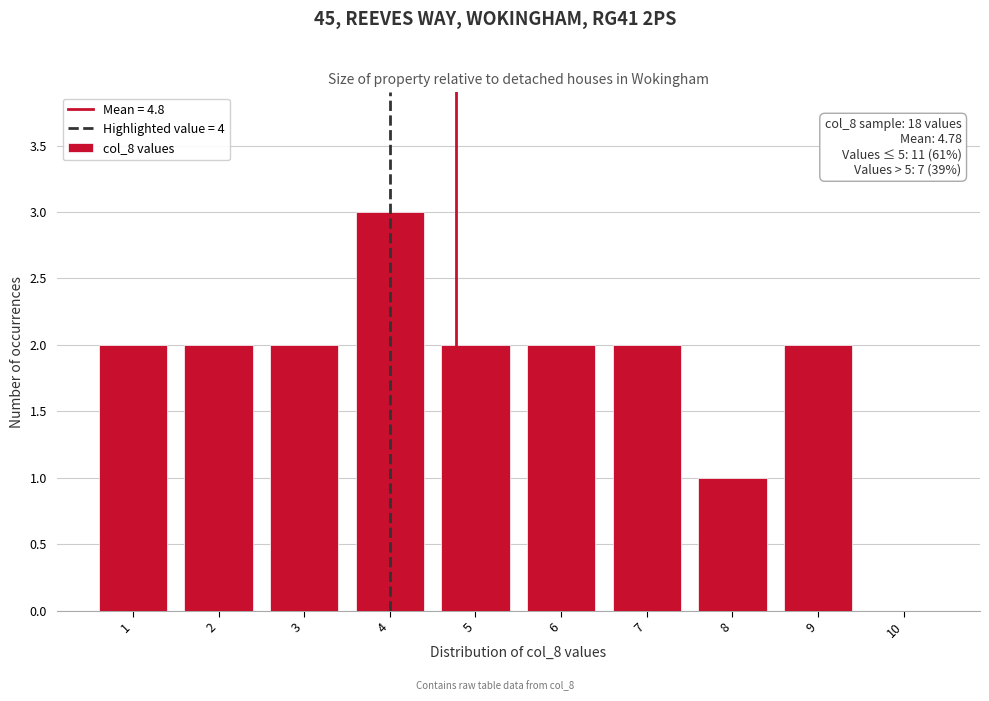

Over which range of the x-axis is the bar tallest?

3.5 to 4.5